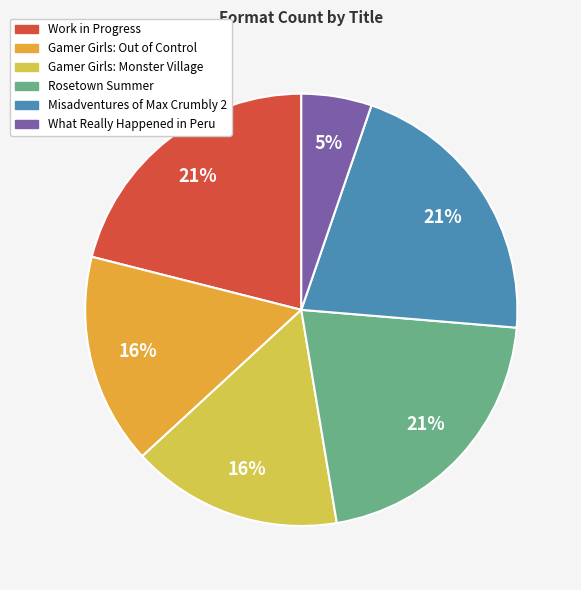

Count the number of slices in the pie.

6